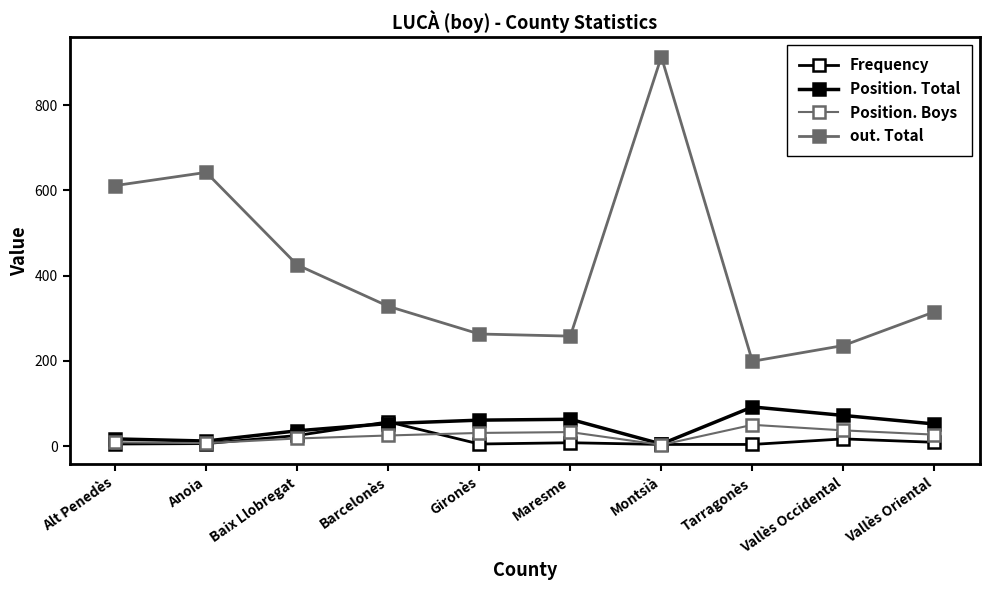

How many series are shown in this chart?

4